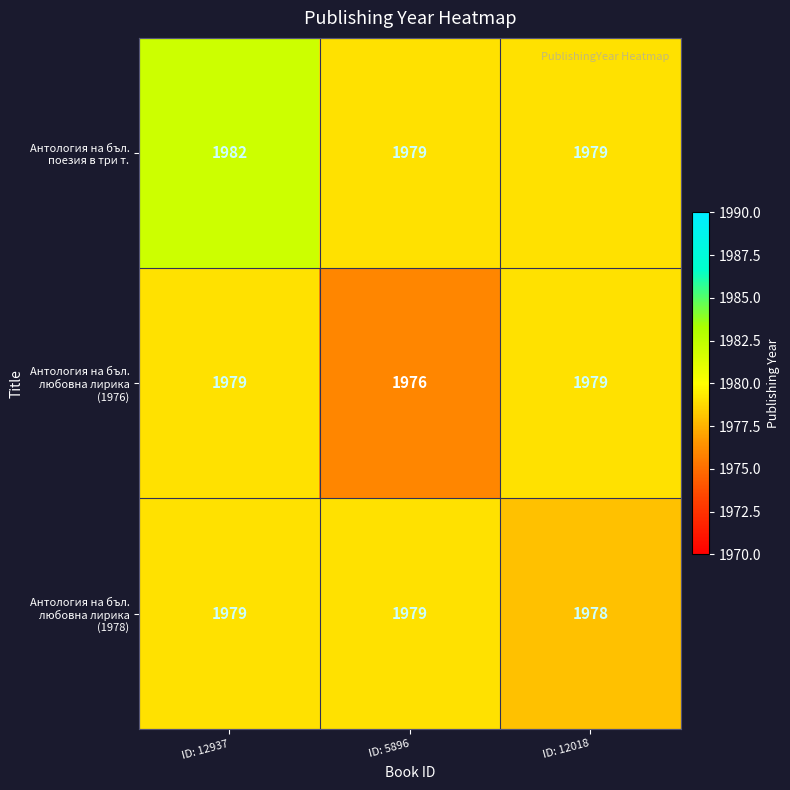

What is the maximum value shown in the chart?

1982